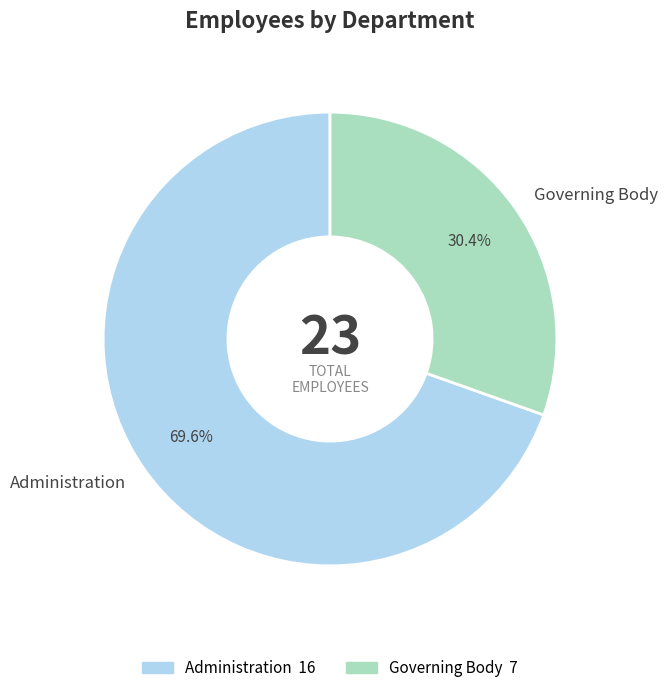

How many segments does this pie chart have?

2